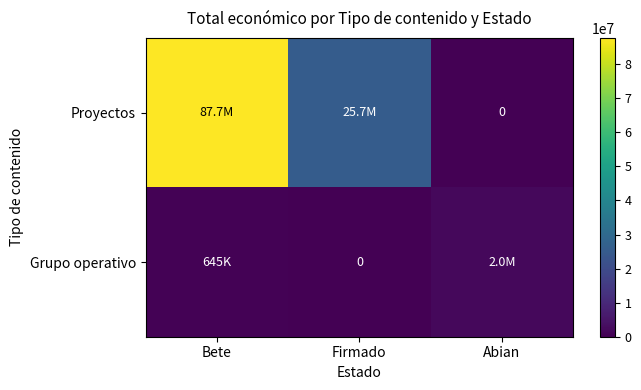

True or false: Proyectos has a value of 136502649 at Bete.

False